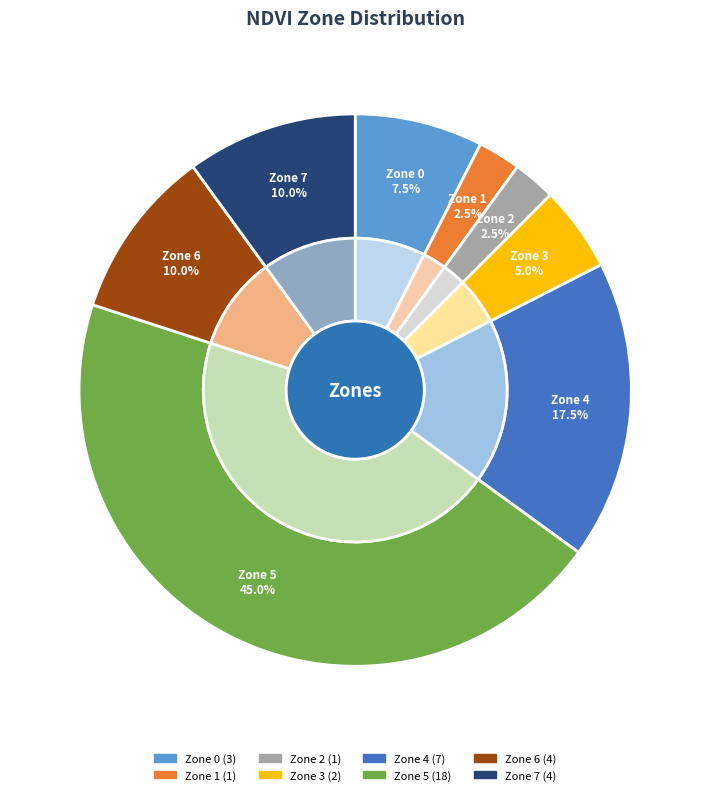

Approximately how many times larger is the value at 0 compared to 7?

0.7